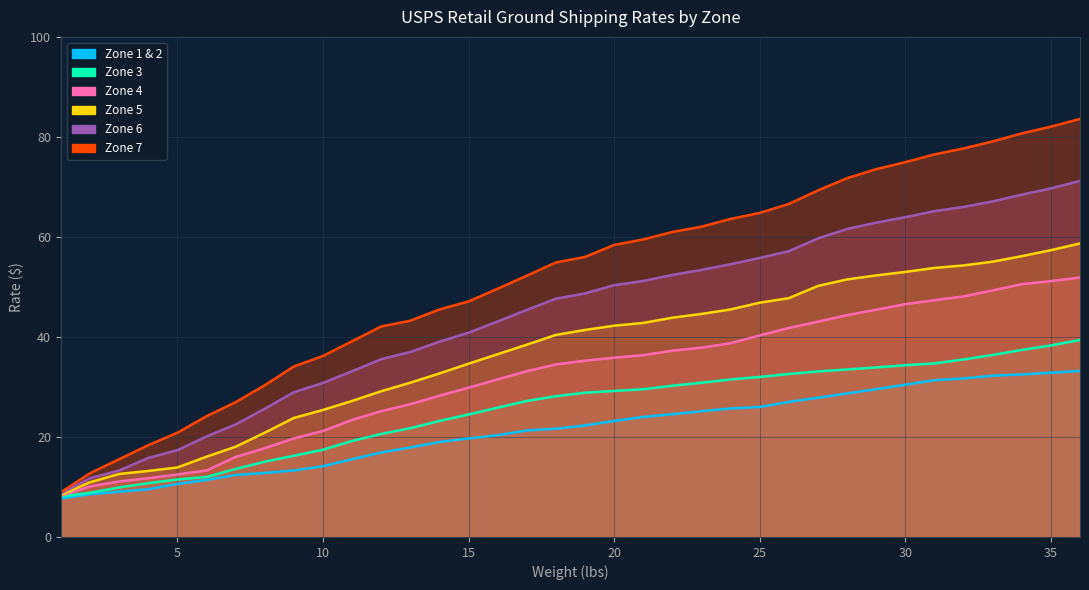

What are all the series names shown in the legend?

Zone 1 & 2, Zone 3, Zone 4, Zone 5, Zone 6, Zone 7